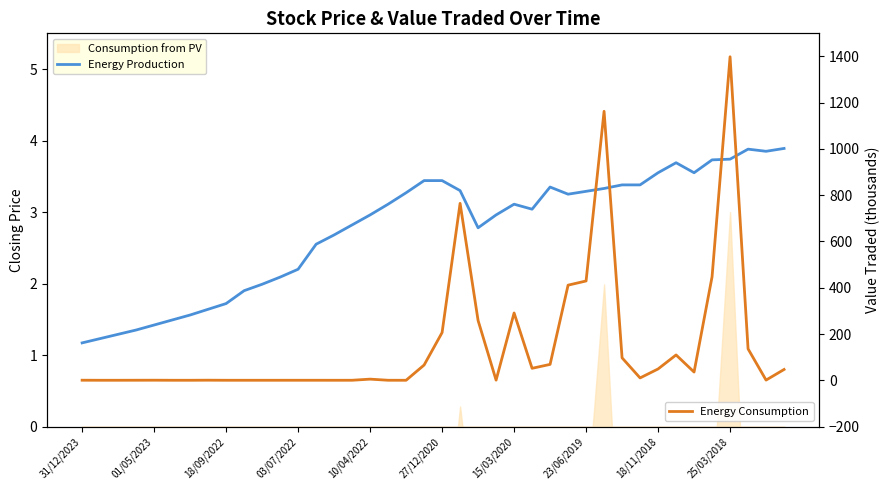

Read the Energy Production value at 11.

2.1